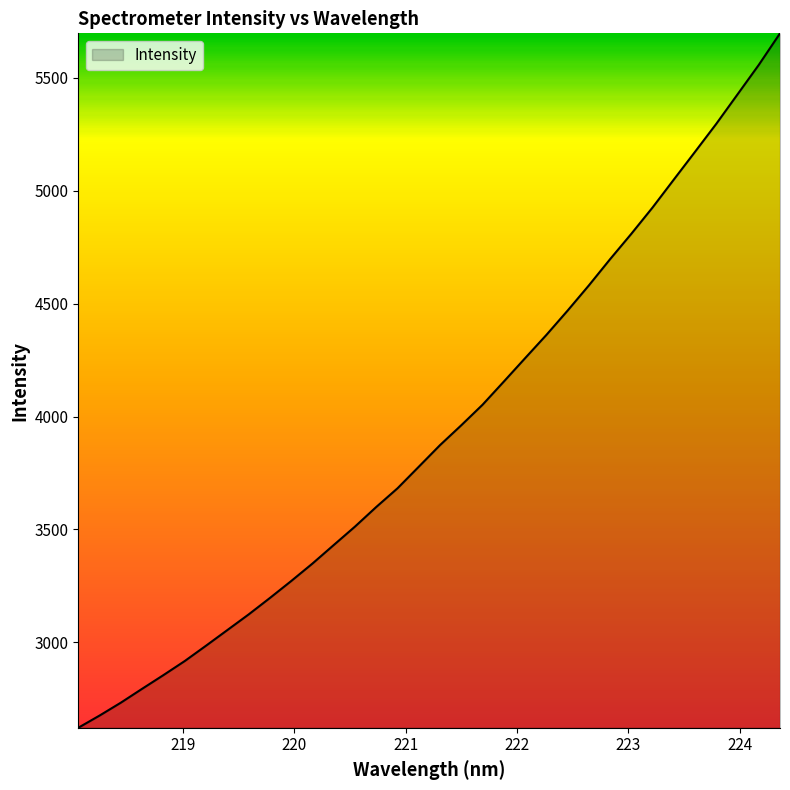

True or false: there are more than 1 points higher than both neighbors.

False